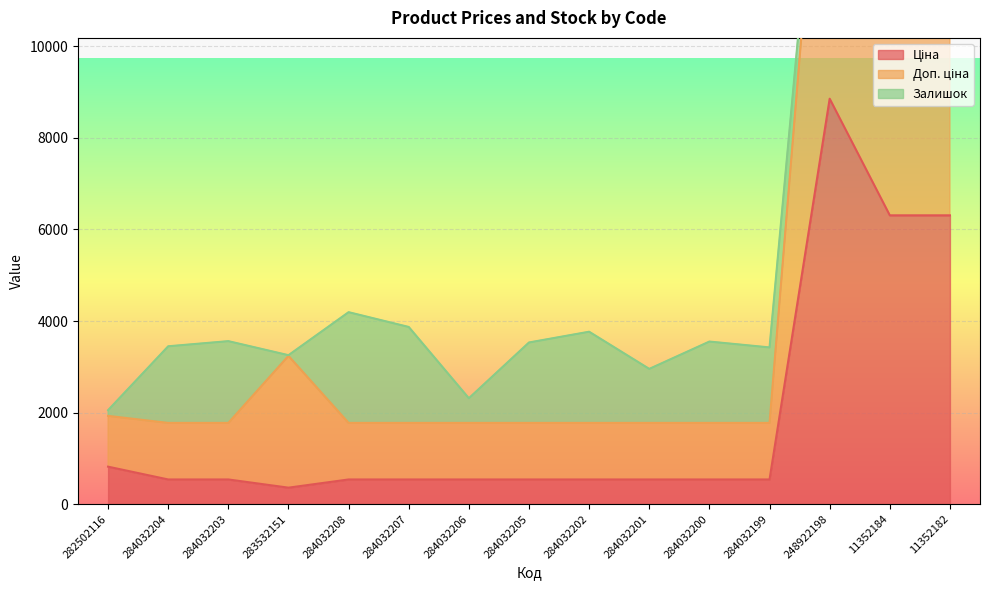

True or false: Ціна has more than 2 points higher than both neighbors.

False